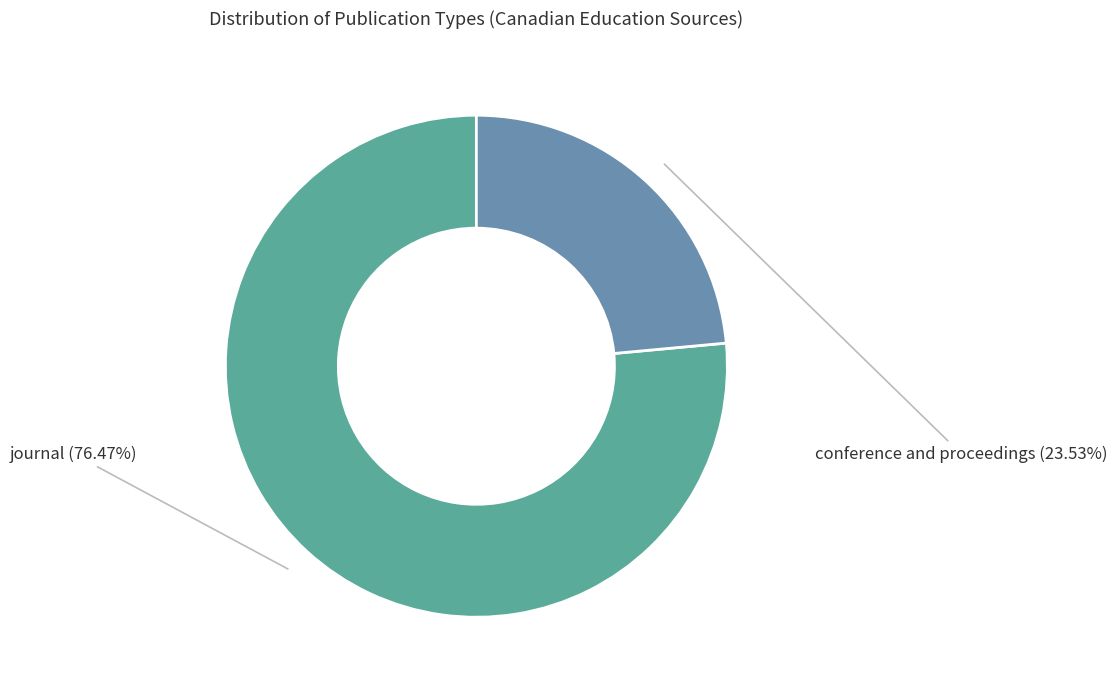

How many segments does this pie chart have?

2